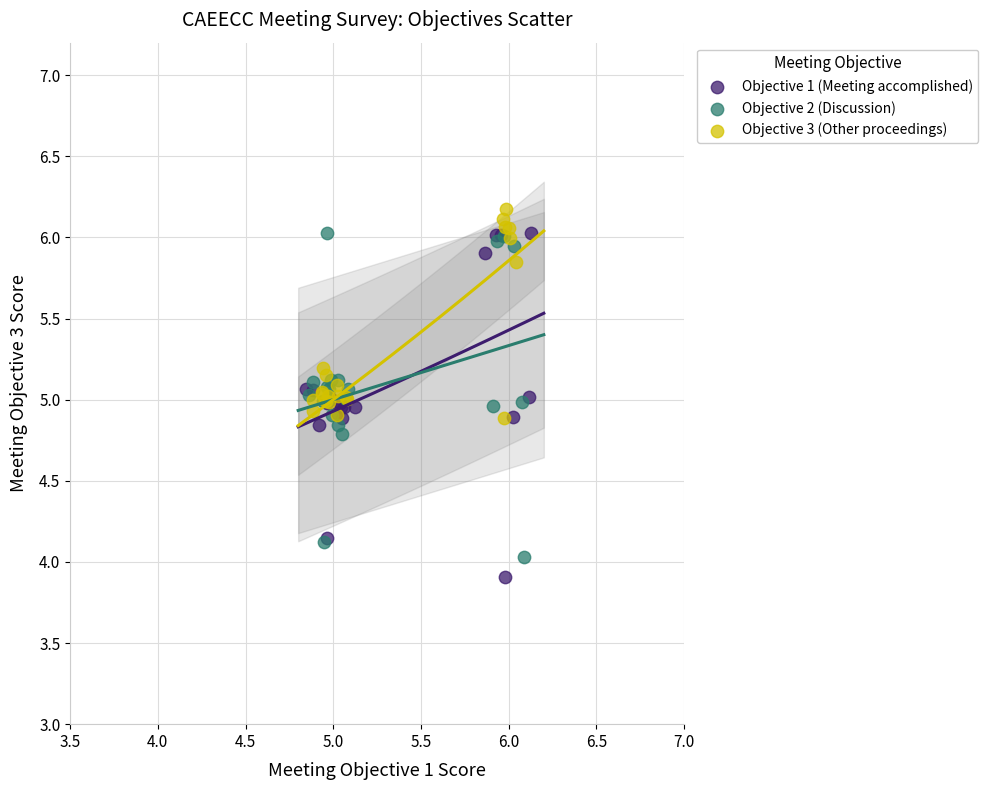

Which series reaches the maximum Y coordinate?

Objective 3 (Other proceedings)